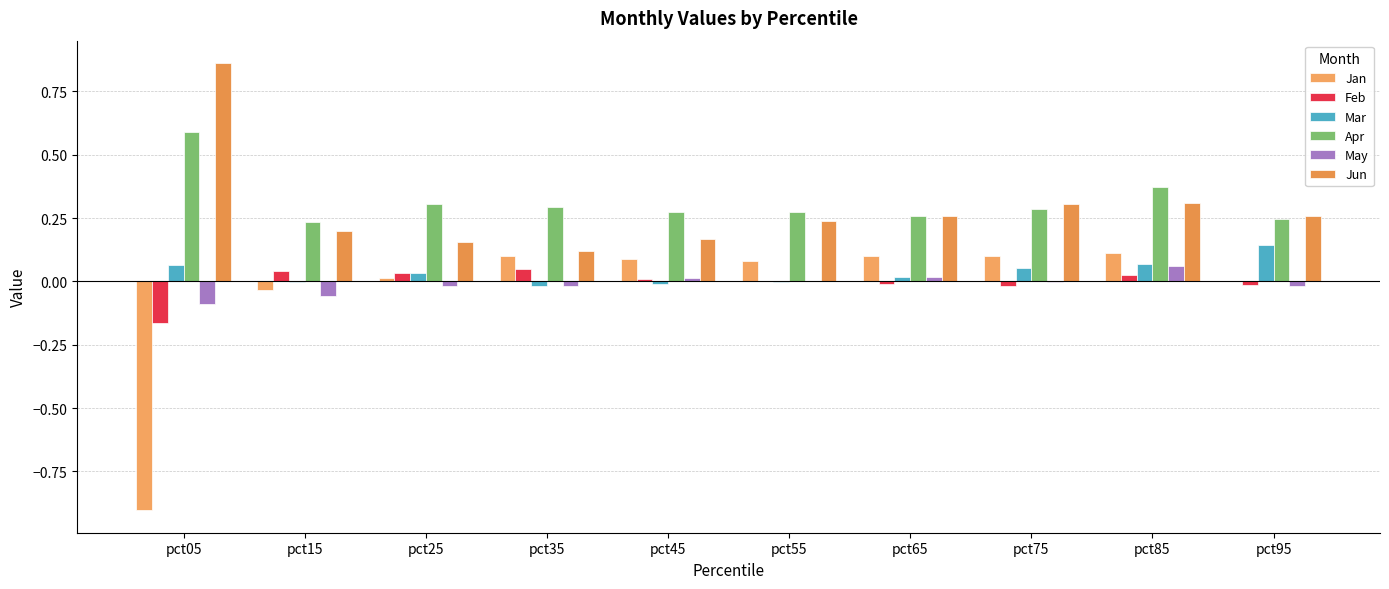

Between pct35 and pct25, which is larger?

pct35